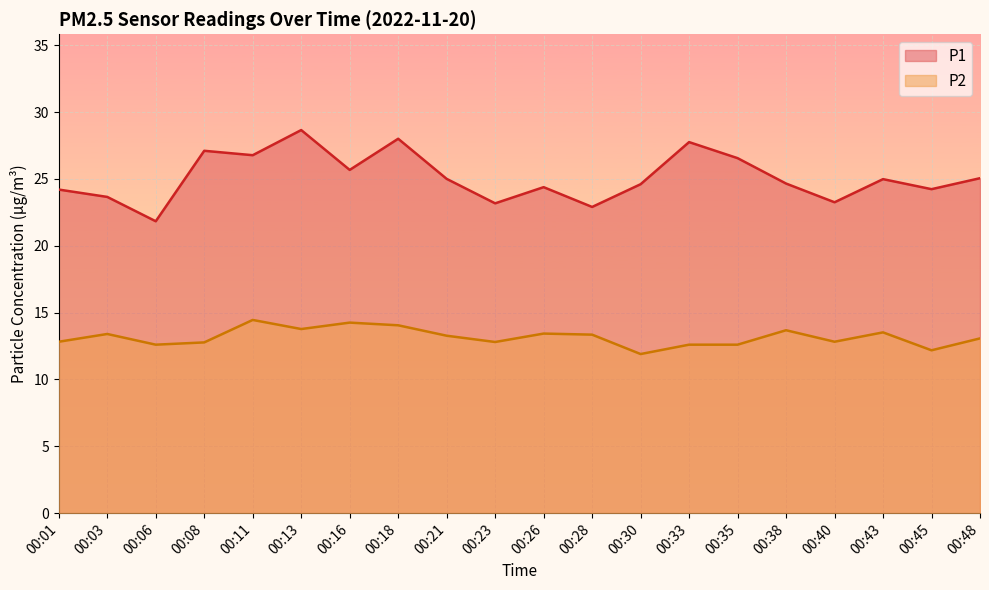

The P1 series shows 11.6 at 00:38. True or false?

False